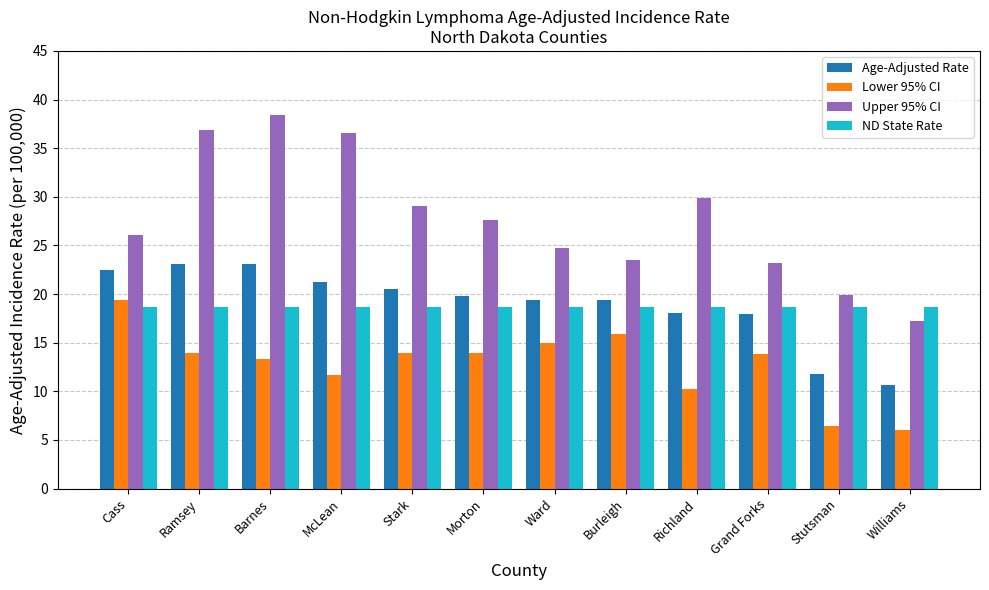

True or false: Lower 95% CI has a value of 2.9 at Barnes.

False